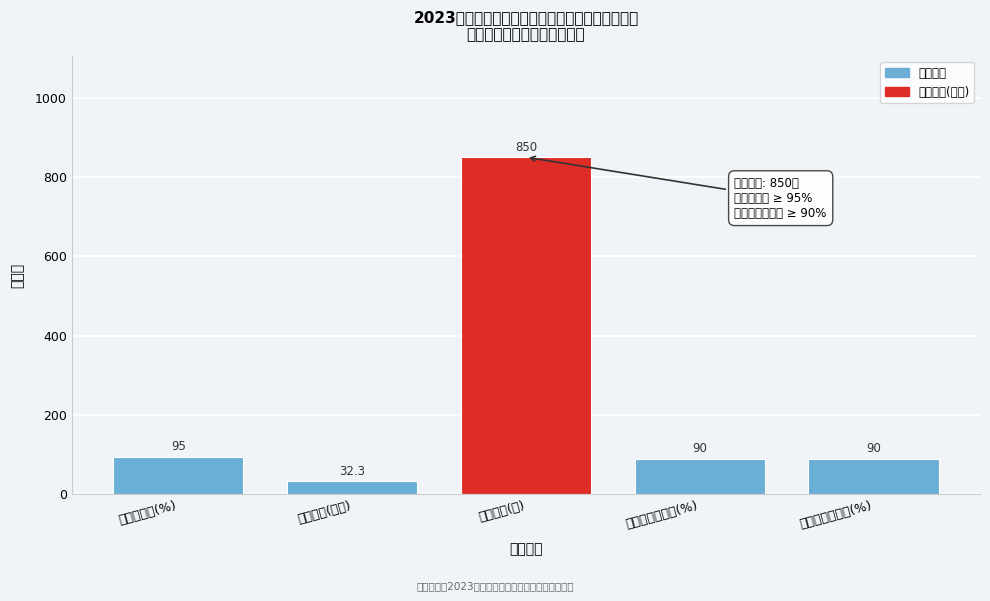

Reading right to left, what are all the values shown in this chart?

90.0	90.0	850.0	32.3	95.0